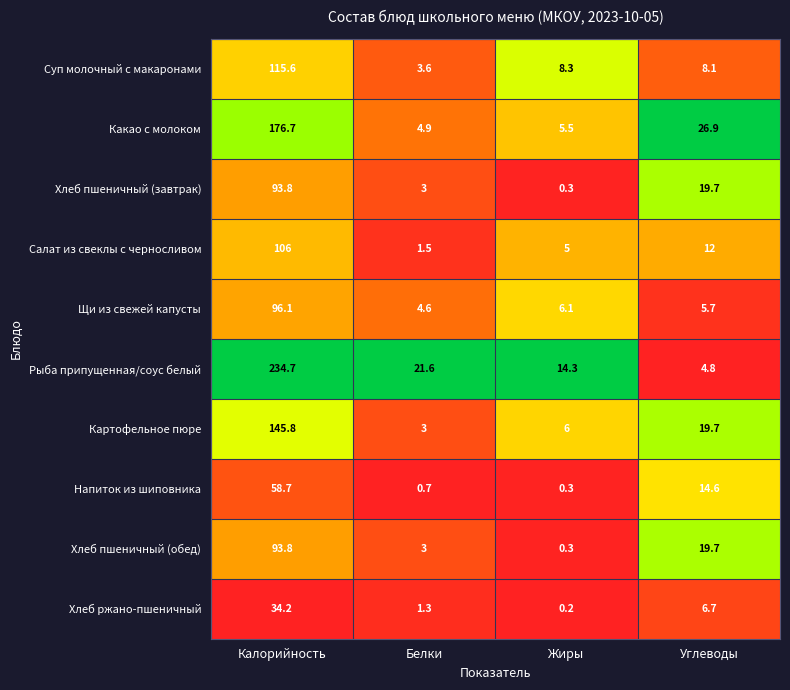

Where does the Суп молочный с макаронами series first go above 8?

Калорийность